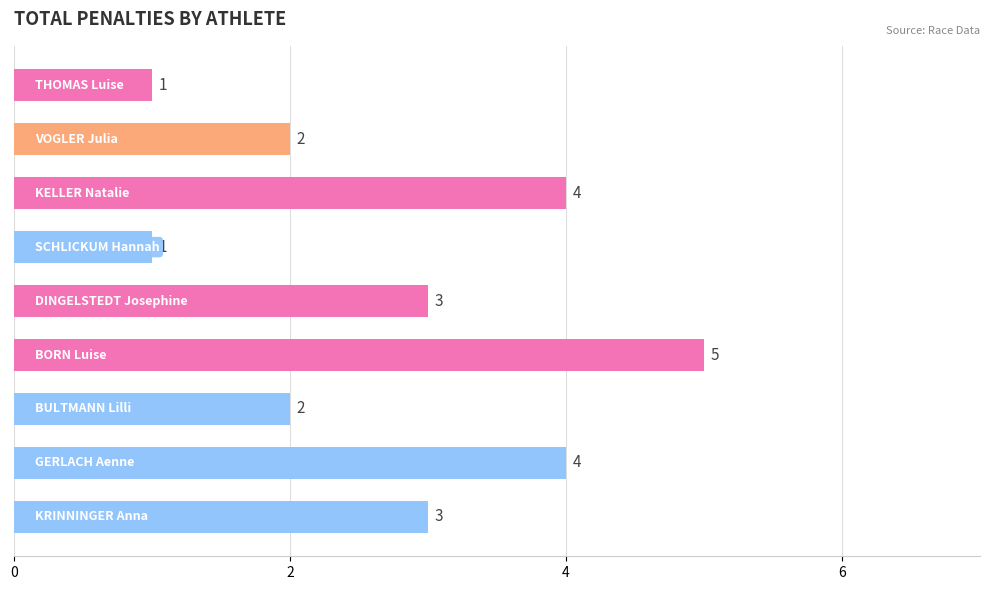

What is the value of the 1st bar from the top?

1